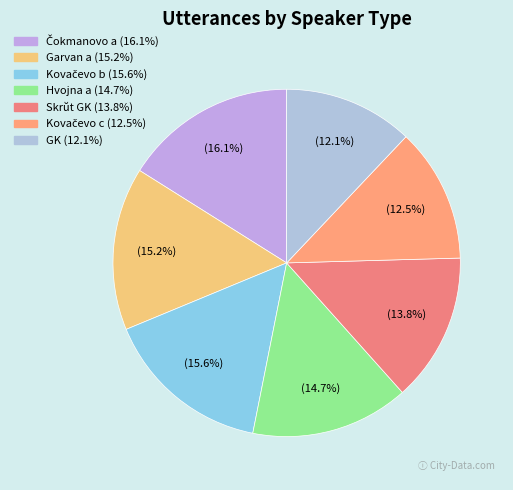

How many segments does this pie chart have?

7